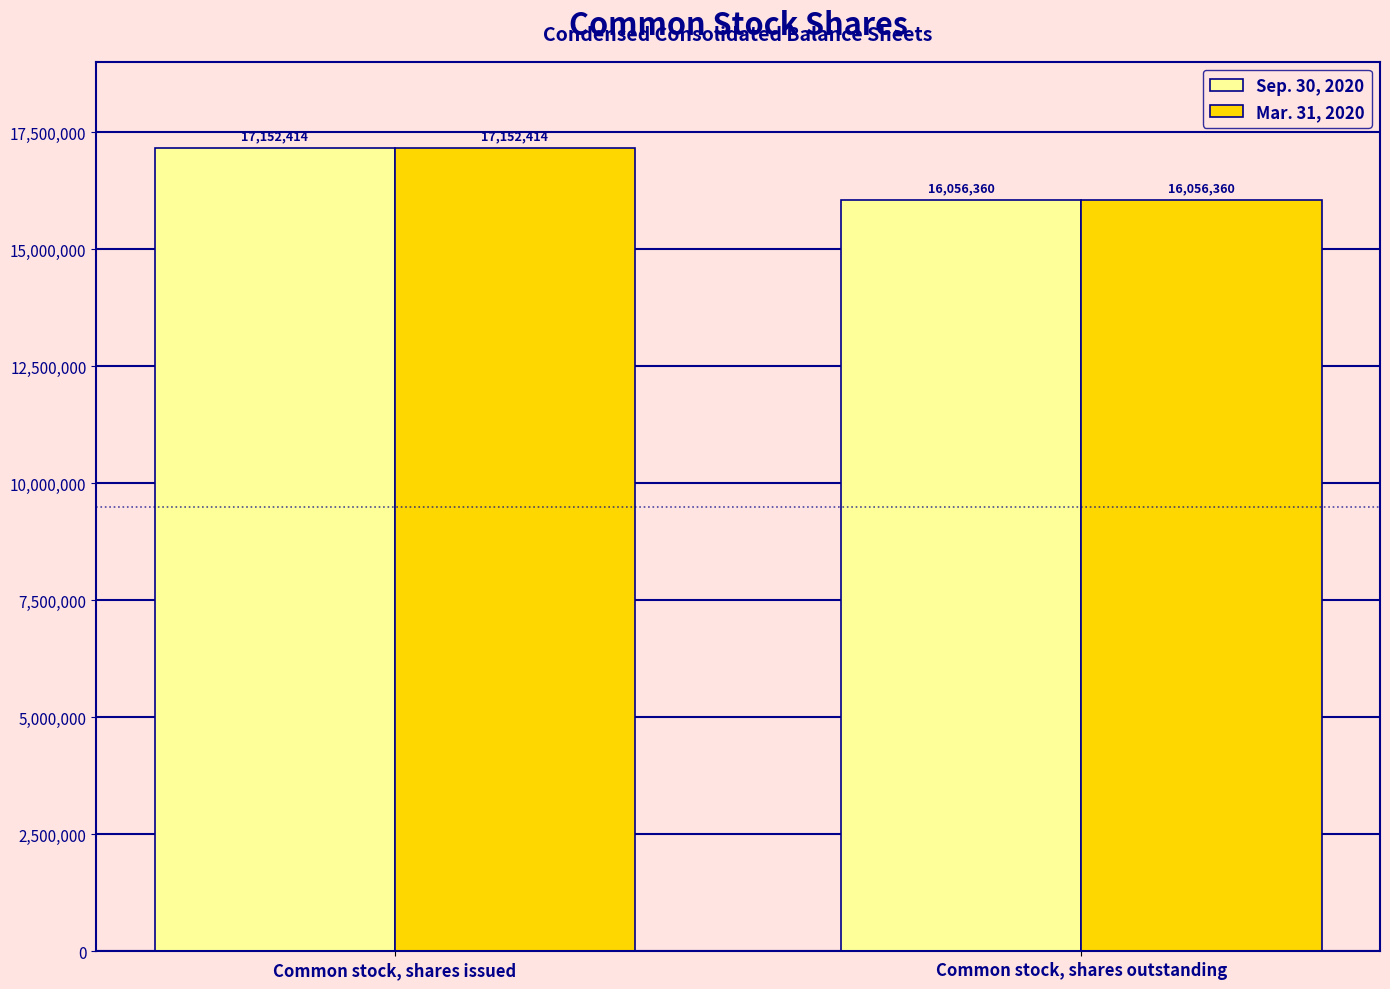

List the labels in order of Mar. 31, 2020 value, smallest first.

Common stock, shares outstanding, Common stock, shares issued